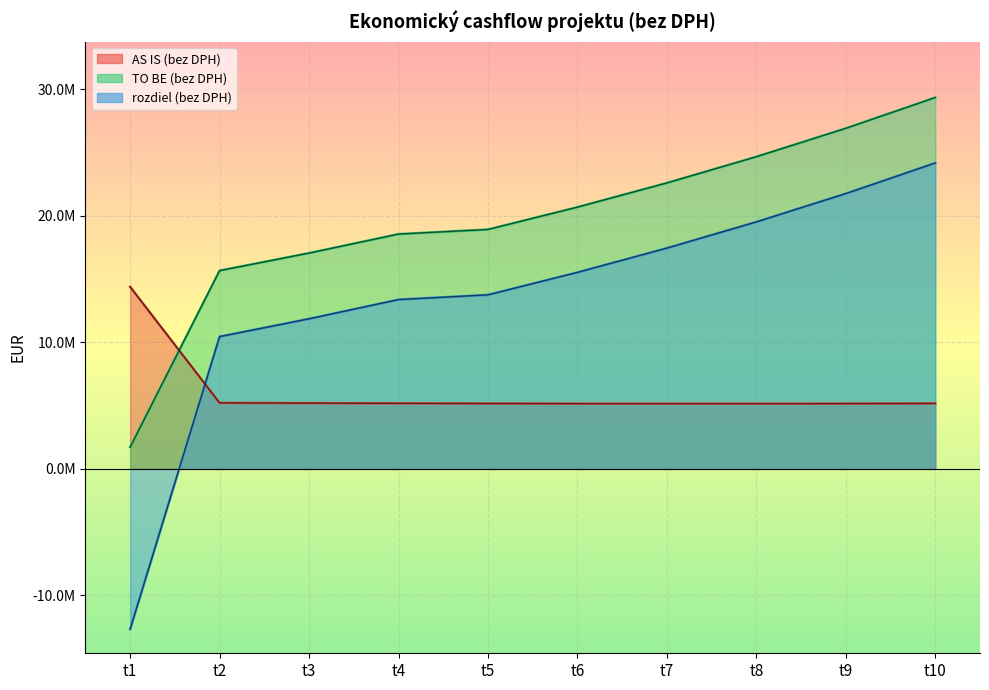

List the labels in order of rozdiel (bez DPH) value, smallest first.

t1, t2, t3, t4, t5, t6, t7, t8, t9, t10